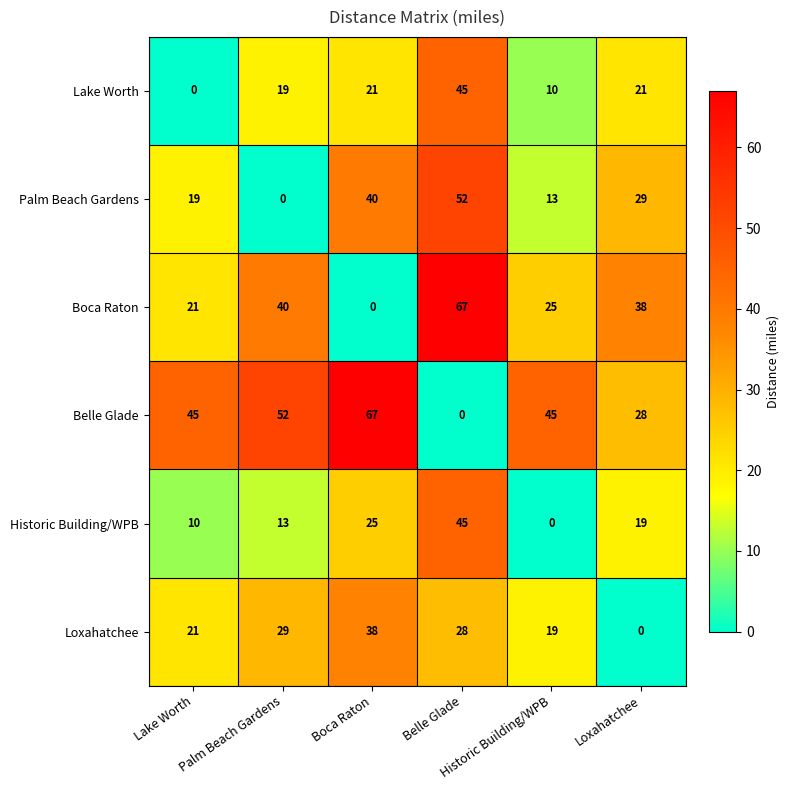

What is the greatest value displayed?

67